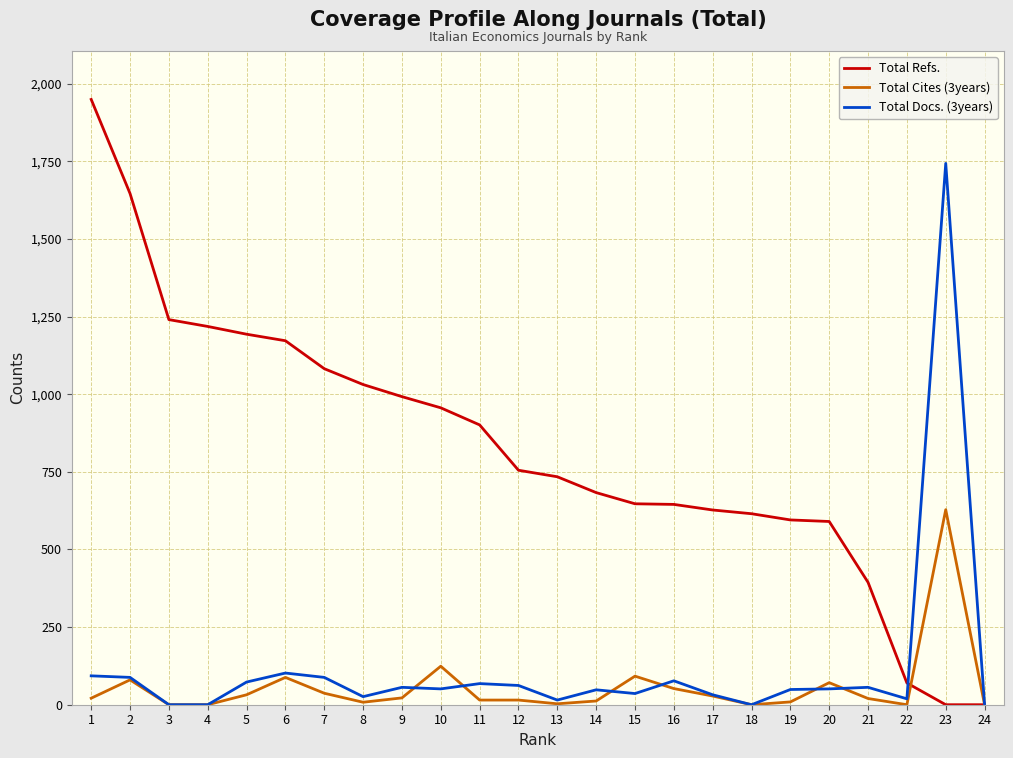

Is the value of Total Docs. (3years) at 23 greater than the value of Total Cites (3years) at 12?

Yes